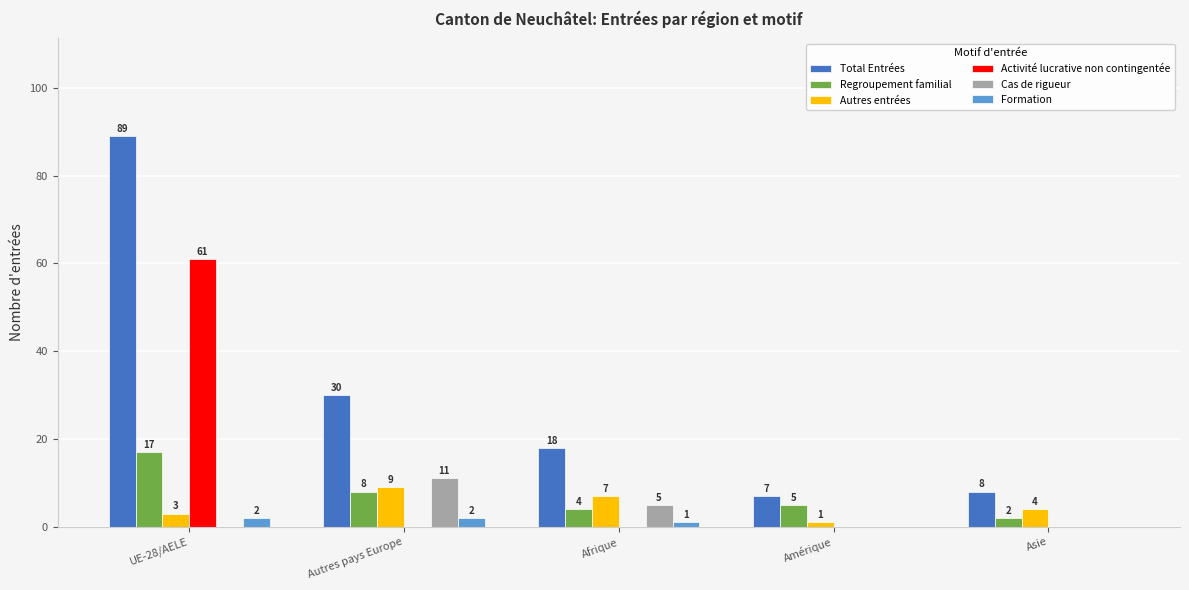

Reading left to right, extract all data points from this chart.

Total Entrées: 89	30	18	7	8
Regroupement familial: 17	8	4	5	2
Autres entrées: 3	9	7	1	4
Activité lucrative non contingentée: 61	0	0	0	0
Cas de rigueur: 0	11	5	0	0
Formation: 2	2	1	0	0